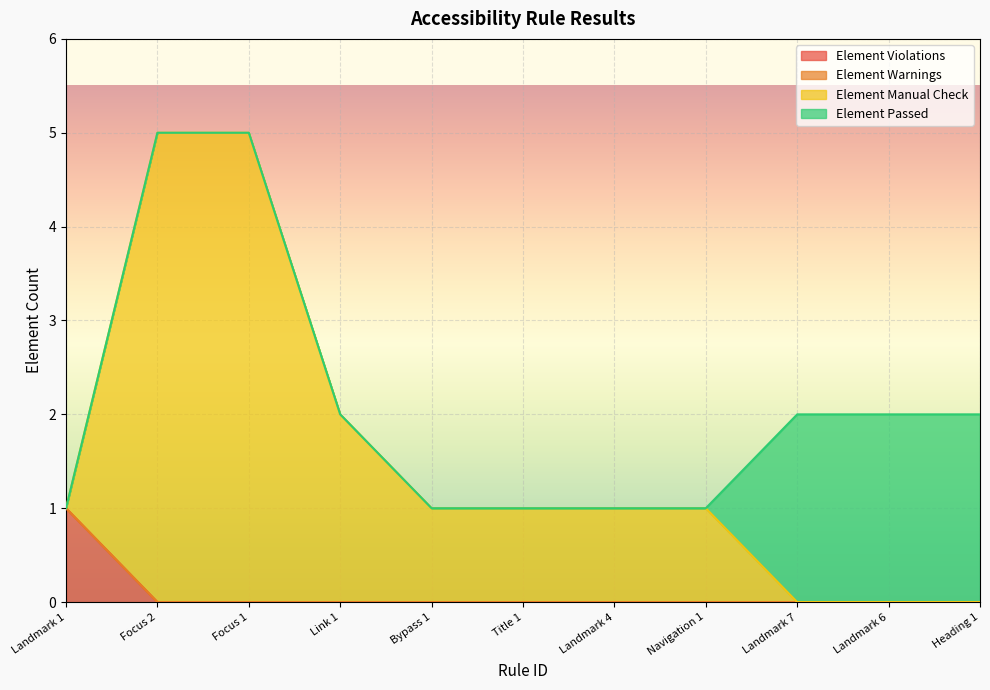

What is the value of the Element Manual Check point at the 1st from the left?

1